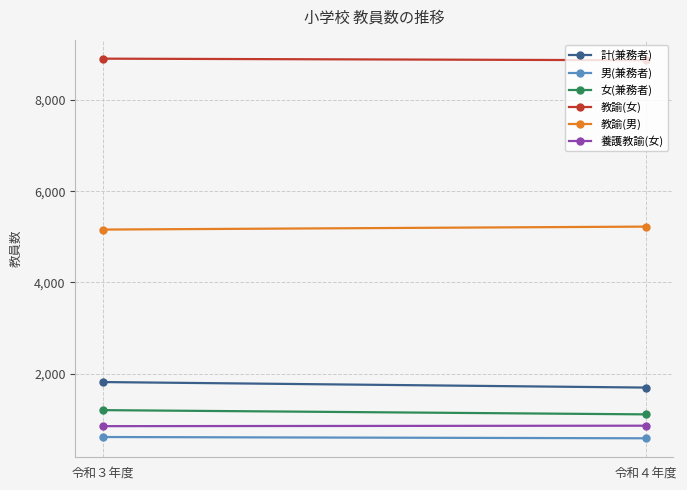

What is the sum of all 教諭(女) values?

17771